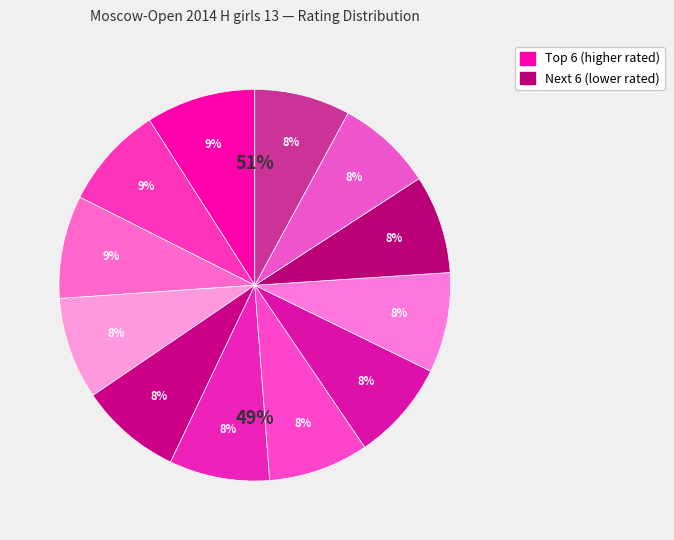

Does Beshukova Alina account for over 50% of the chart?

No